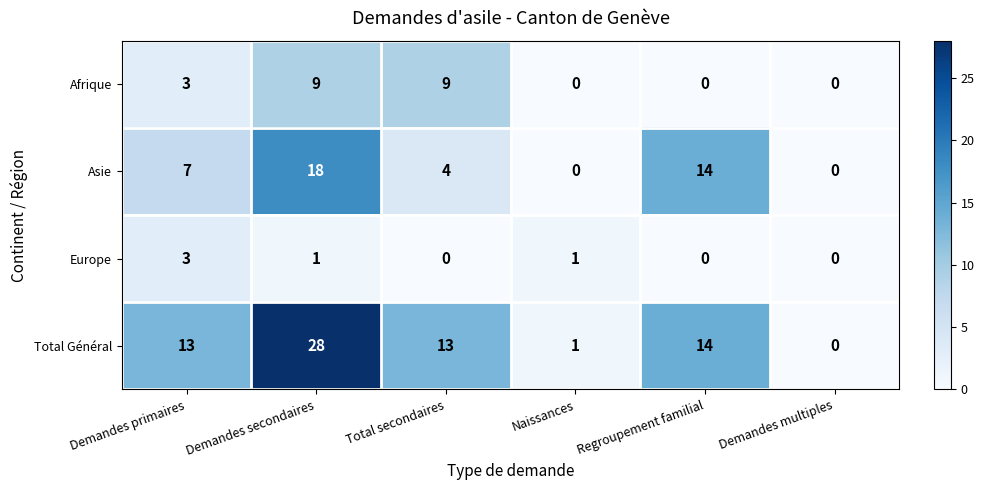

How many categories are shown in the chart?

6